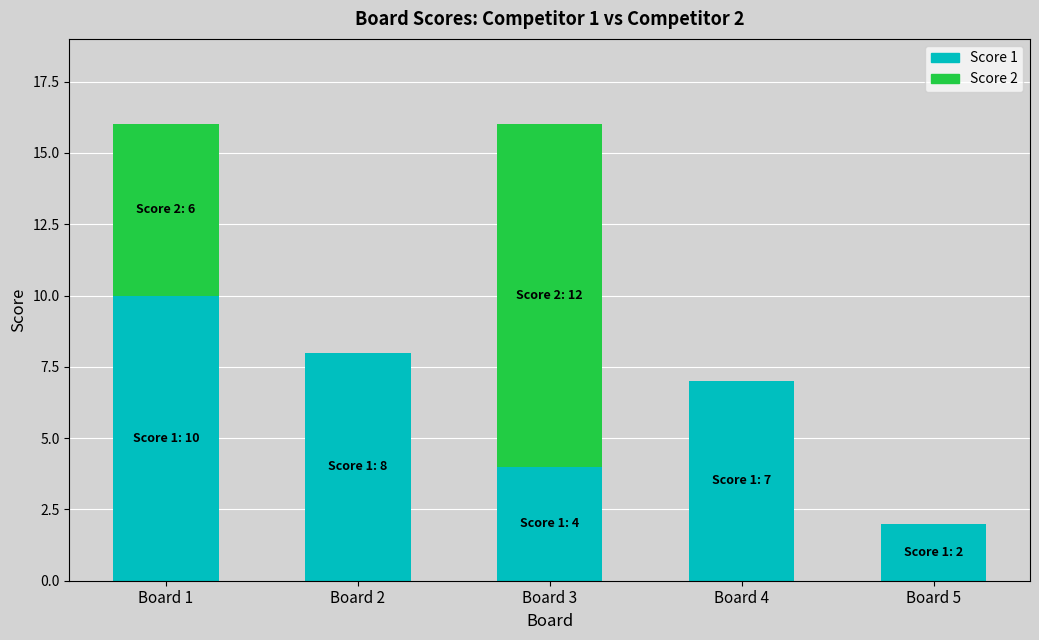

What is the maximum value for Score 1?

10